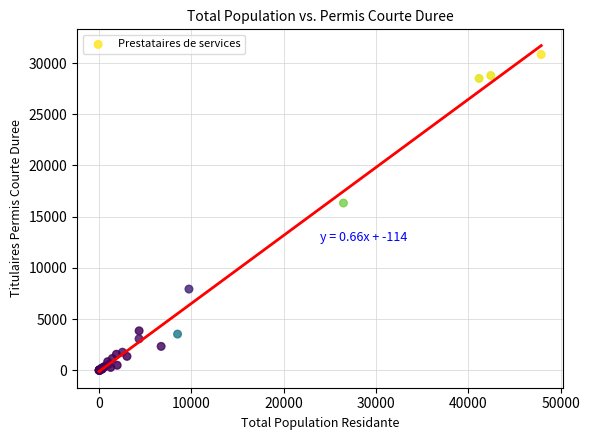

What Y value in the scatter plot is closest to 15417?

16332